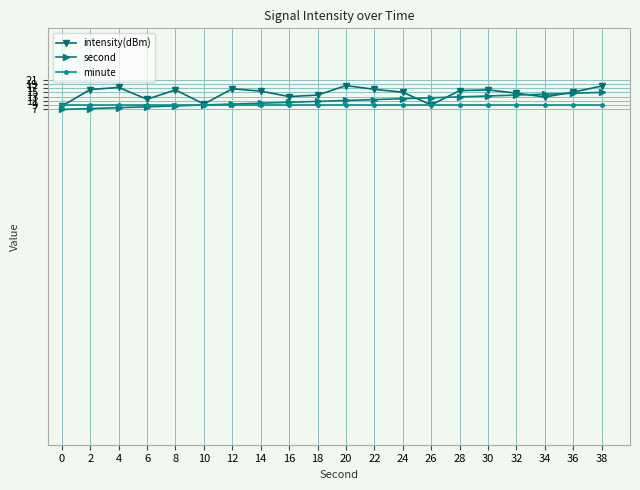

Is it true that minute equals 14.9 at 12?

False